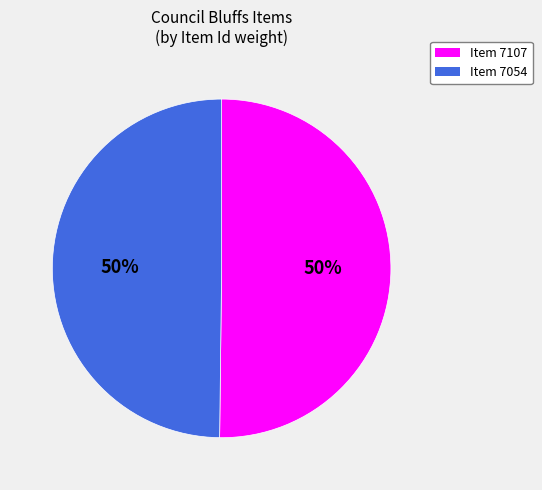

Approximately how many times larger is the value at Item 7107 compared to Item 7054?

1.0